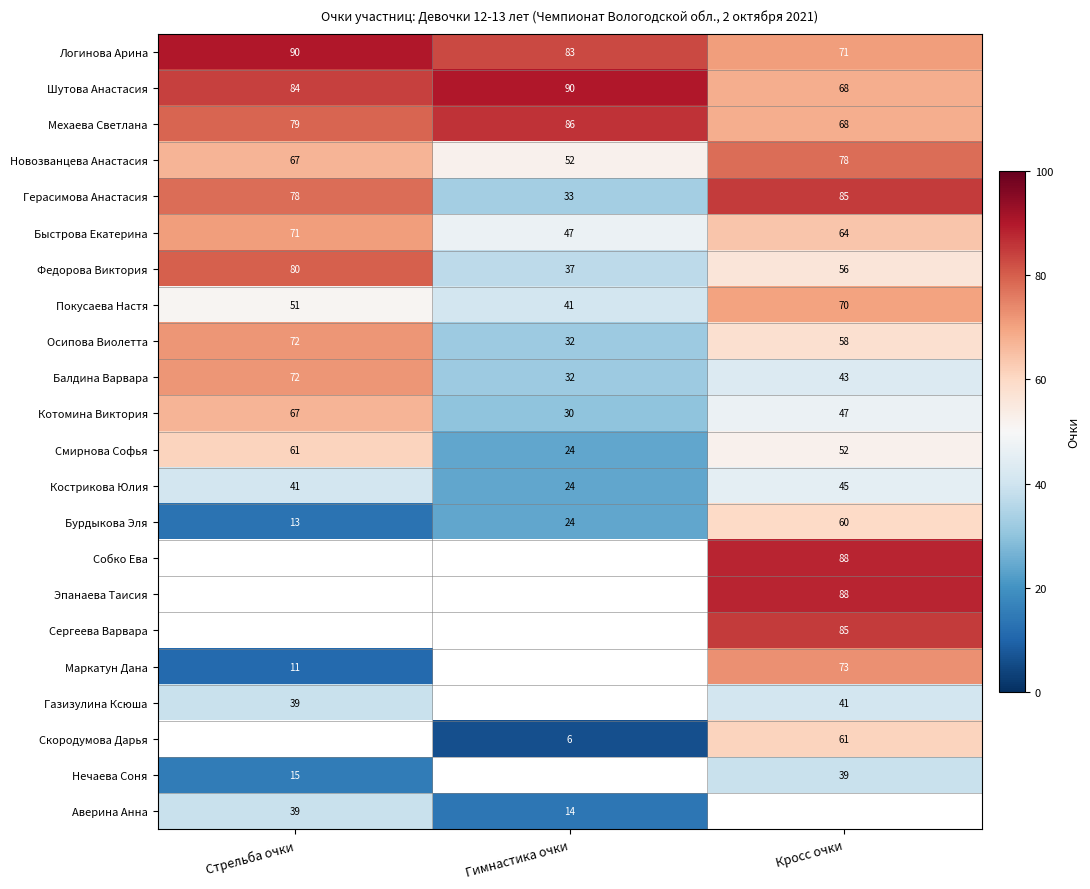

Is the value of Скородумова Дарья at Гимнастика очки greater than the value of Шутова Анастасия at Гимнастика очки?

No